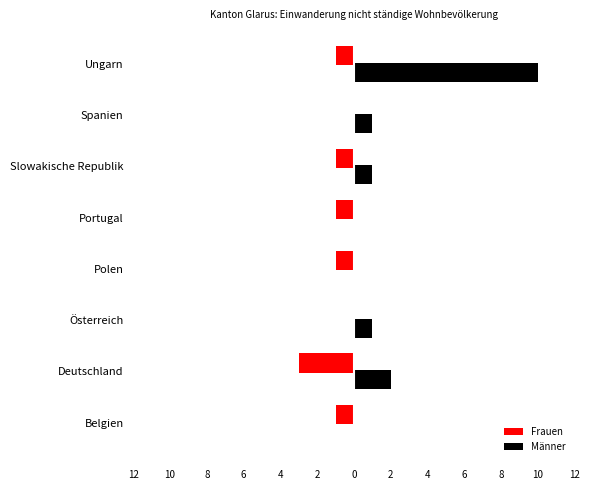

What is the average value of the Frauen series?

-1